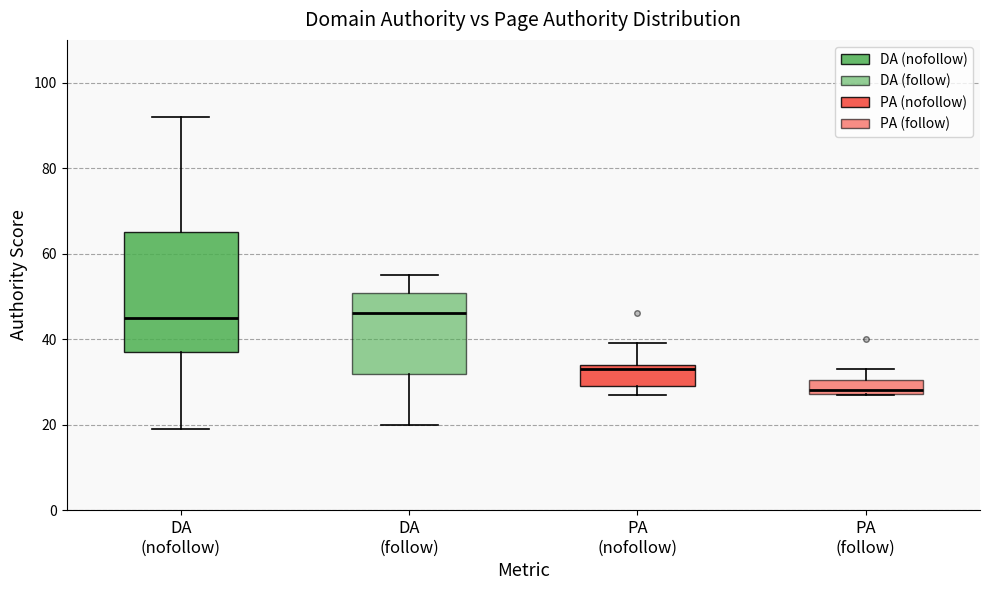

Which box is the tallest, from its lower edge to its upper edge?

DA (nofollow)